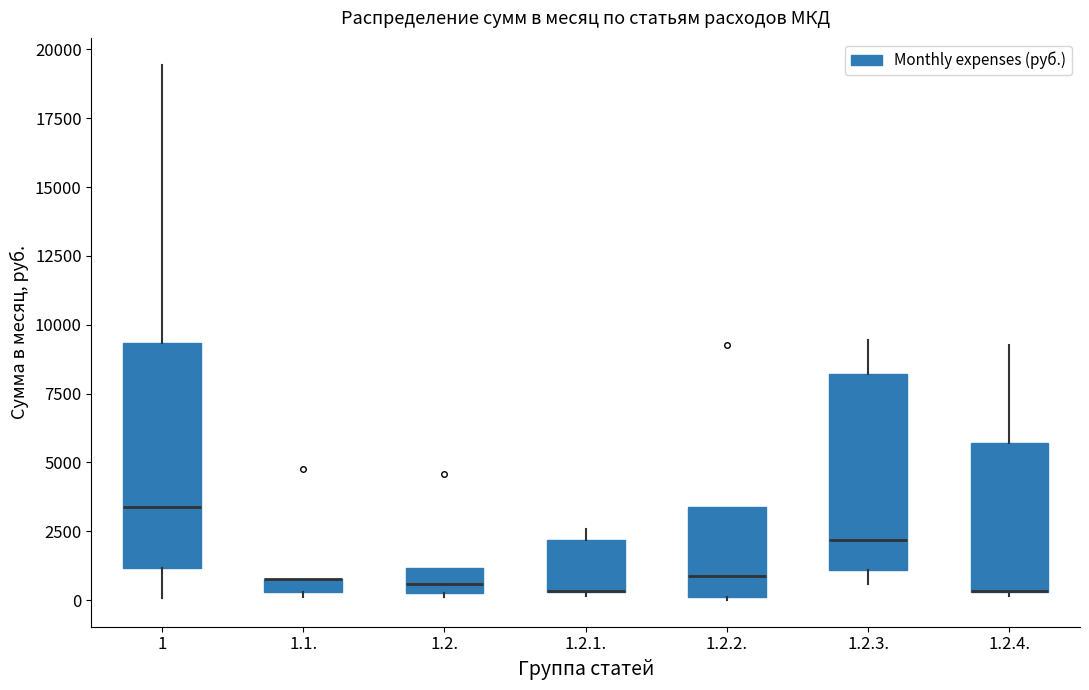

Where is the upper edge of the box for 1.2.1. on the y-axis? The values are not printed on the chart, so give them approximately, as read against the axis.

2000